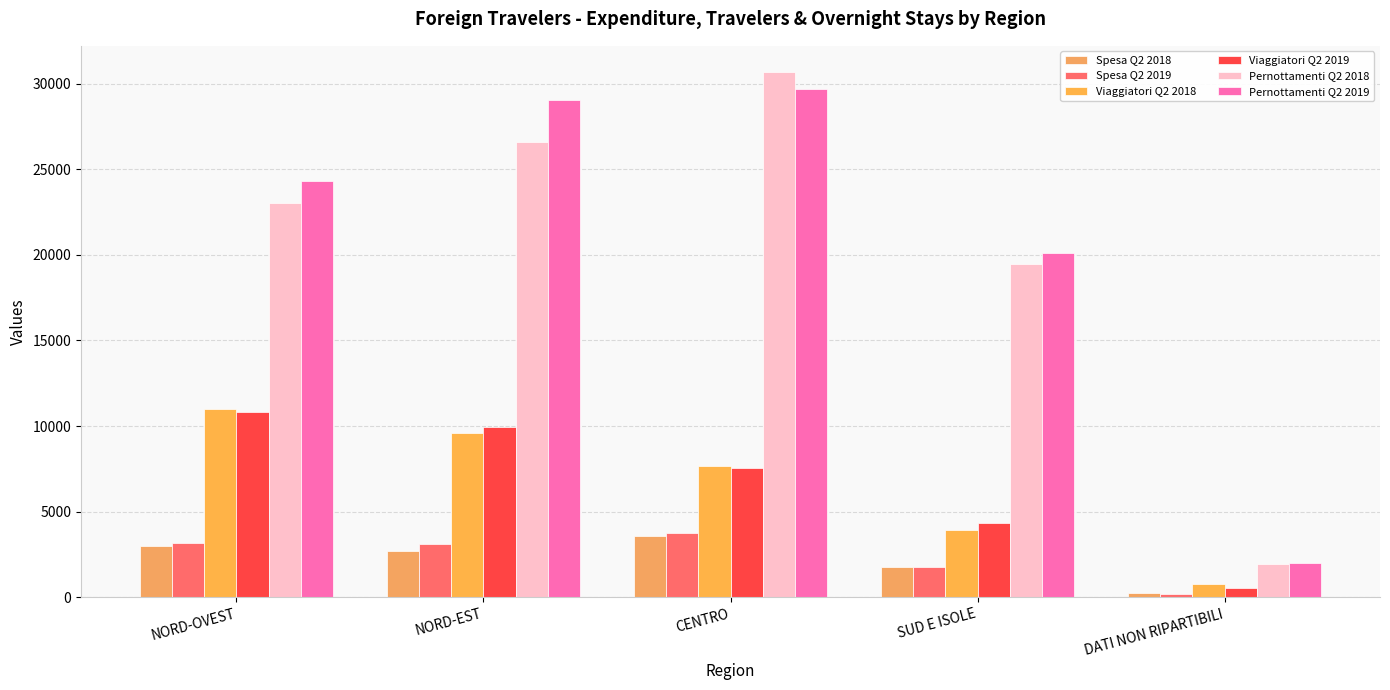

What are all the series names shown in the legend?

Spesa Q2 2018, Spesa Q2 2019, Viaggiatori Q2 2018, Viaggiatori Q2 2019, Pernottamenti Q2 2018, Pernottamenti Q2 2019